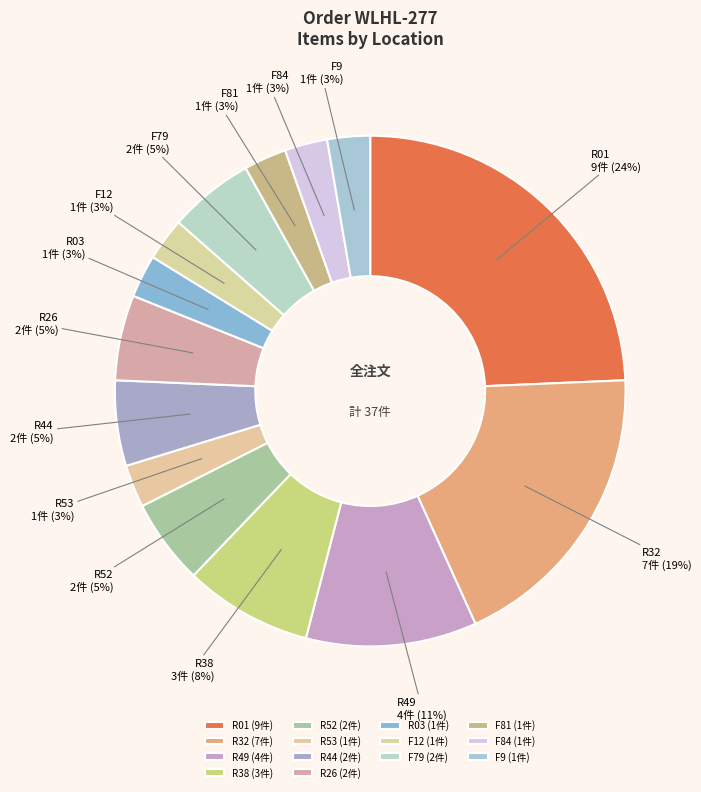

Is it true that F12 is 12% of the pie?

False